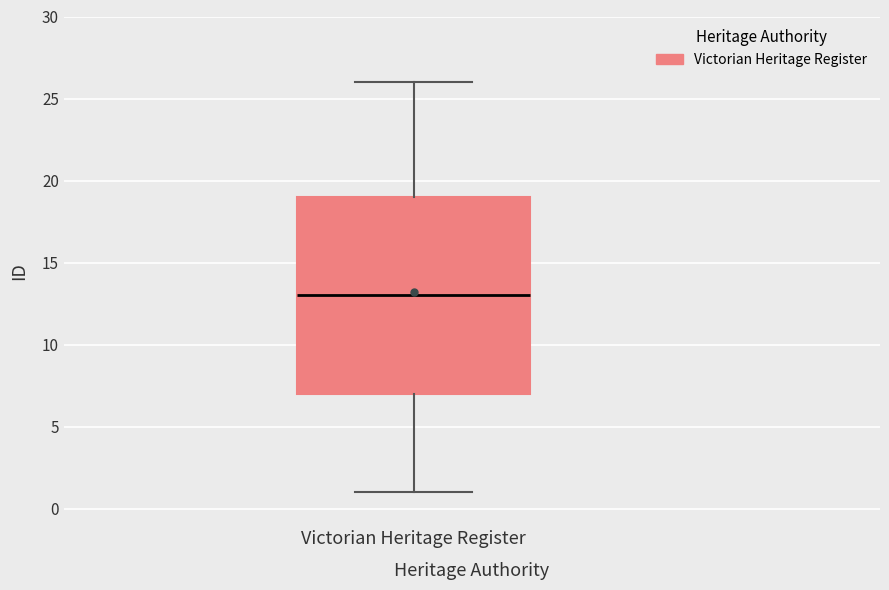

Read this box plot against the y-axis: the position of the median line, the range covered by the box, and the ends of both whiskers. The values are not printed on the chart, so give them approximately, as read against the axis.

median 13, box 7 to 19, whiskers 1 to 26